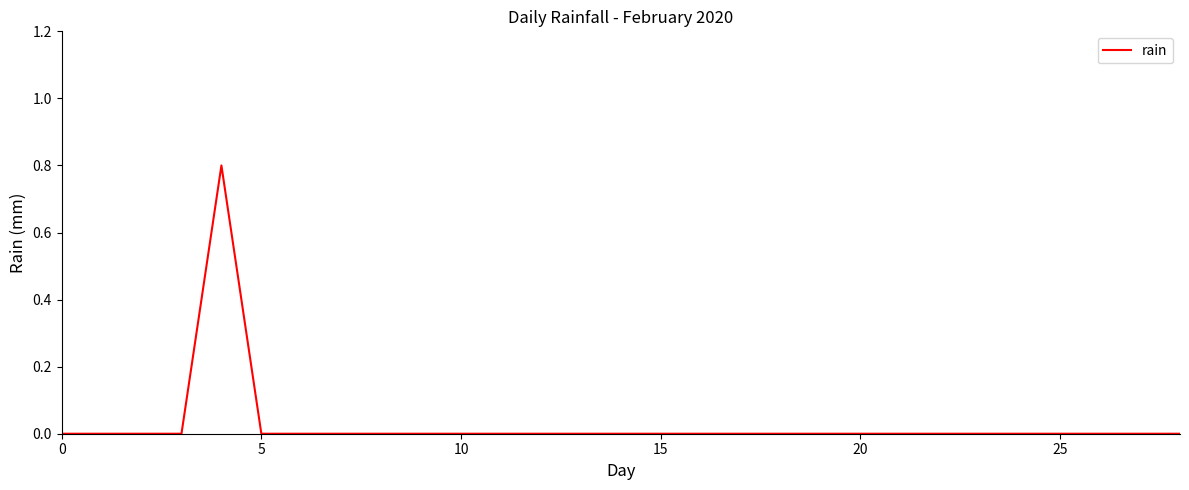

What is the difference between the maximum and minimum values?

0.8